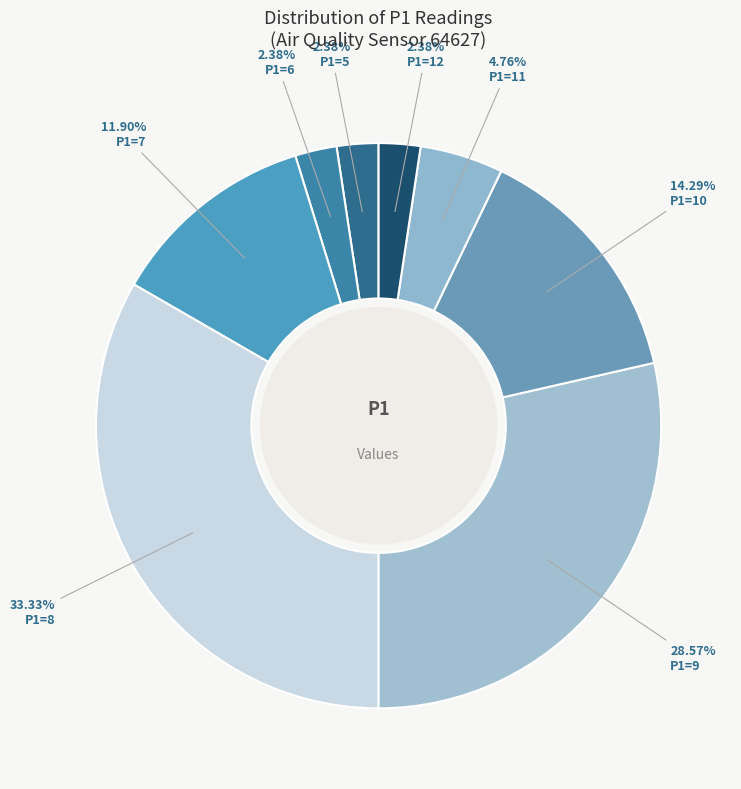

Is P1=12 the majority of the pie?

No